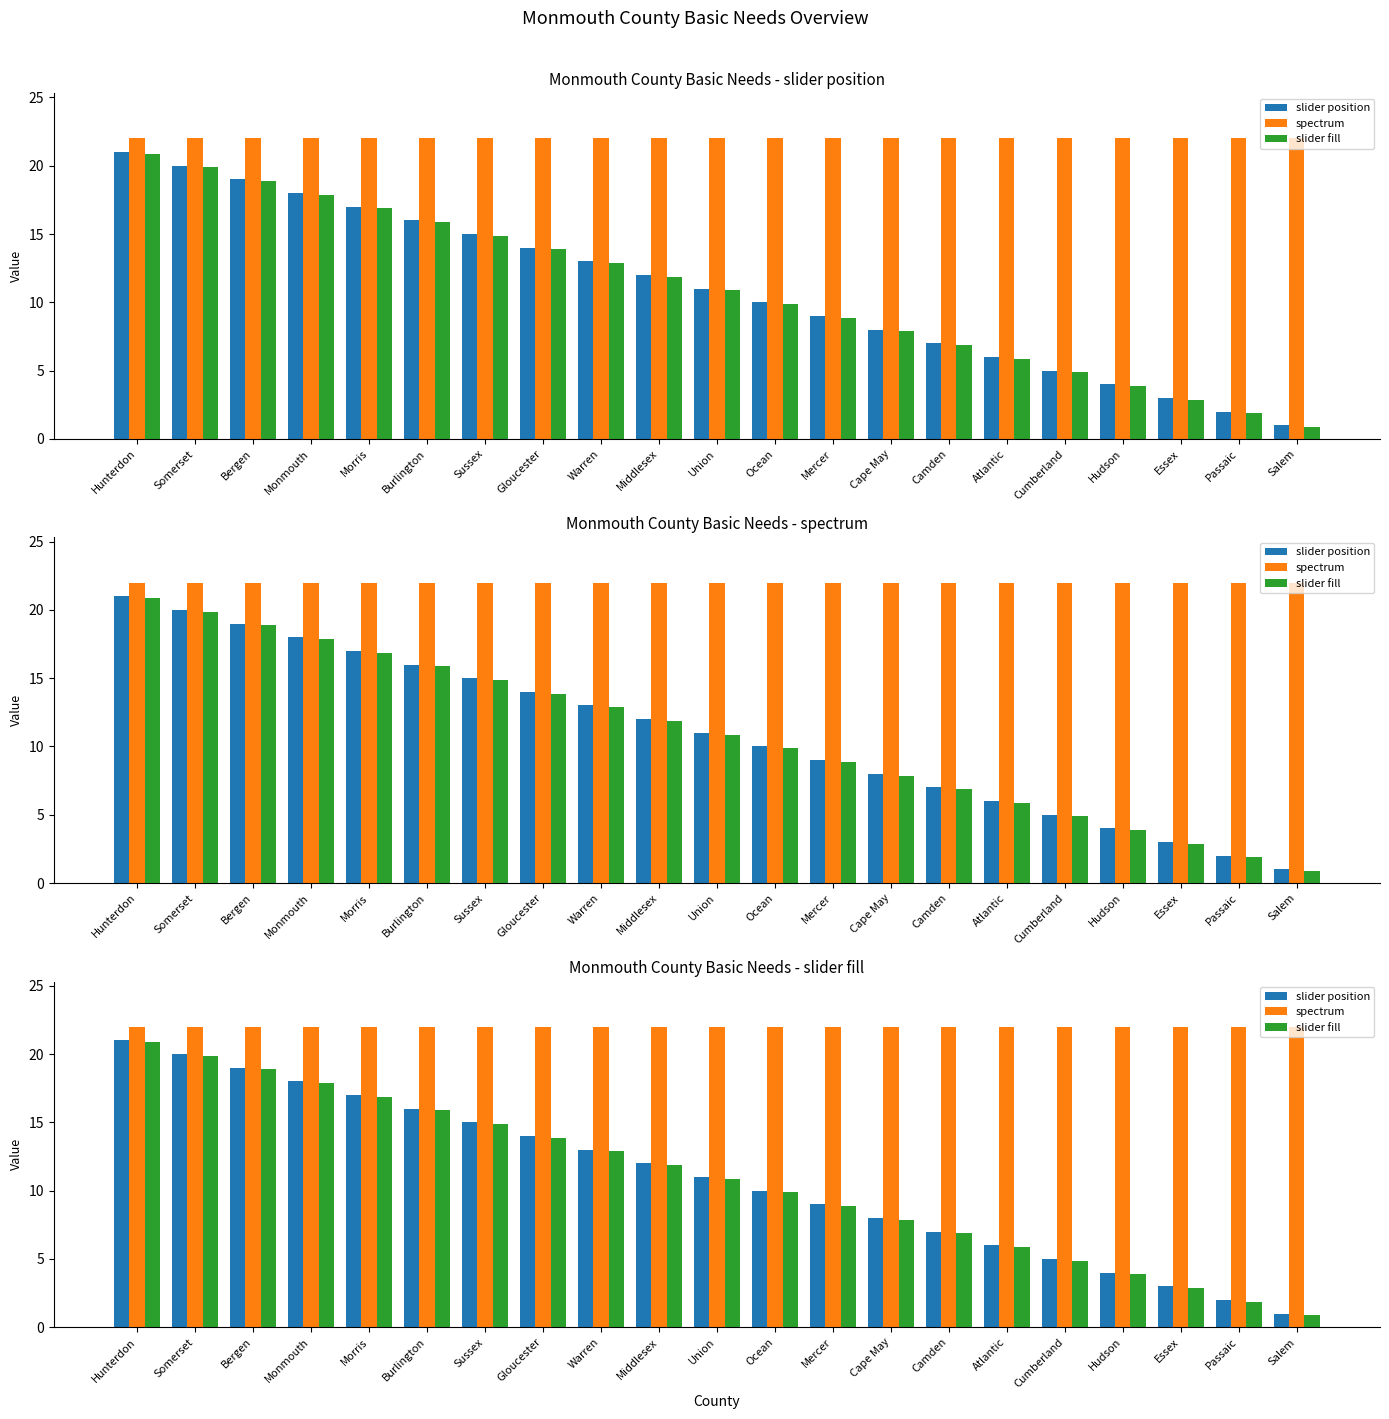

Between Cape May and Passaic, which is larger?

Cape May